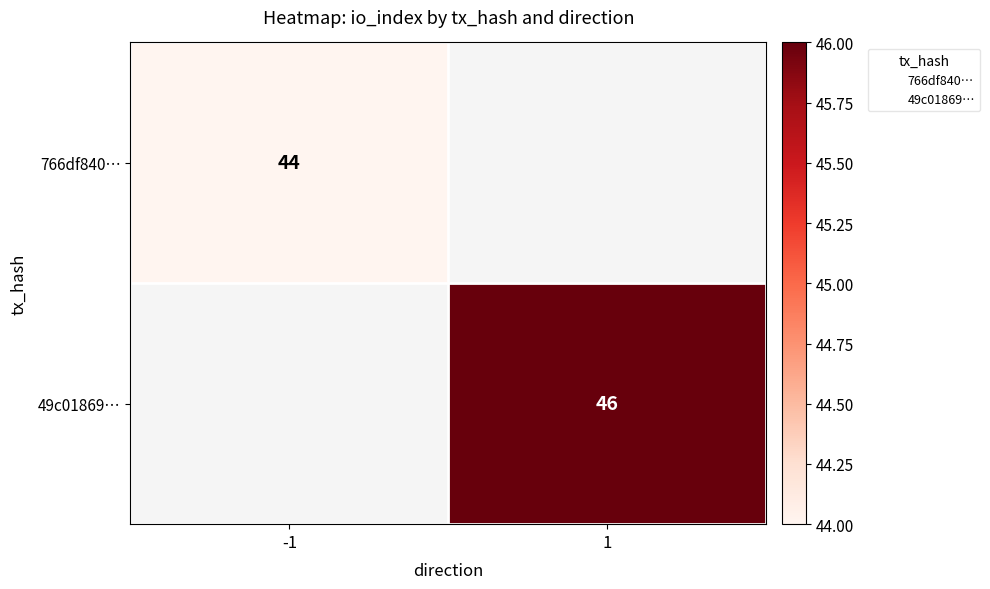

Count the number of categories in the chart.

2